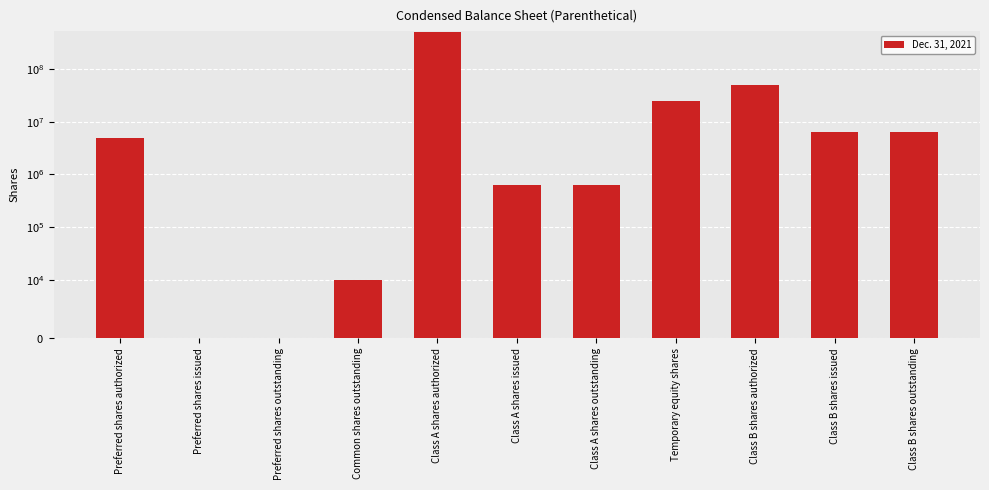

List the labels in order of value, largest first.

Class A shares authorized, Class B shares authorized, Temporary equity shares, Class B shares issued, Class B shares outstanding, Preferred shares authorized, Class A shares issued, Class A shares outstanding, Common shares outstanding, Preferred shares issued, Preferred shares outstanding